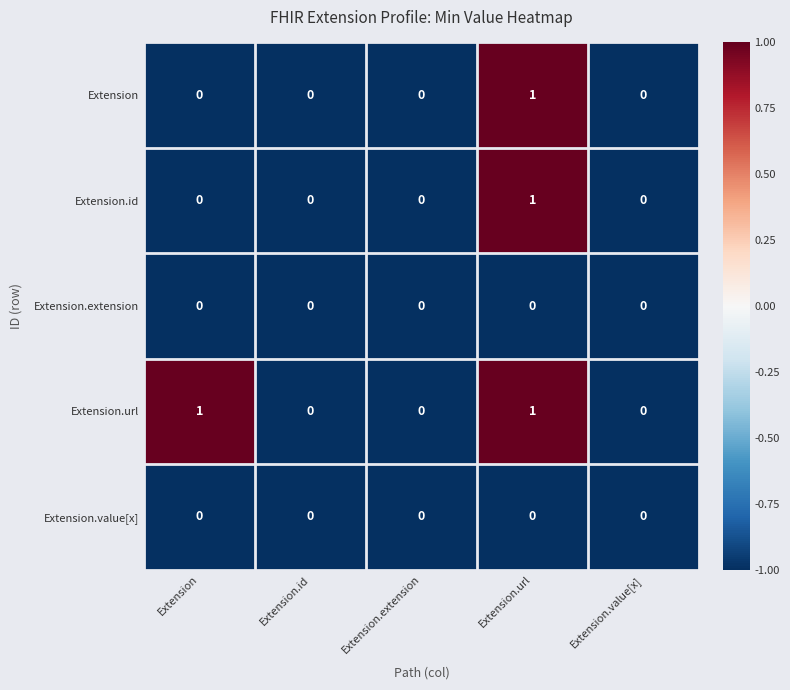

How many Extension.url values are between 0 and 1?

5